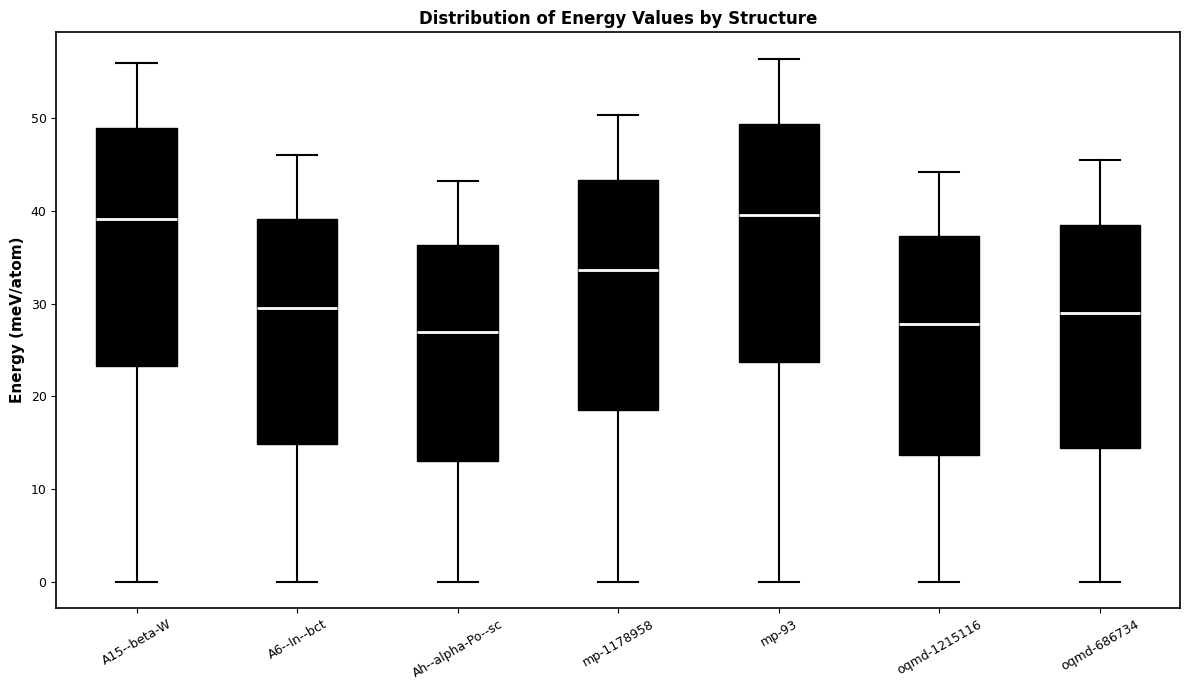

Reading left to right, transcribe this box plot: for each box, give where its median line is, the range the box spans, and where its two whiskers end, as read against the y-axis. The values are not printed on the chart, so give them approximately, as read against the axis.

A15--beta-W: median 39, box 23 to 49, whiskers 0 to 56
A6--In--bct: median 30, box 15 to 39, whiskers 0 to 46
Ah--alpha-Po--sc: median 27, box 13 to 36, whiskers 0 to 43
mp-1178958: median 34, box 19 to 43, whiskers 0 to 50
mp-93: median 40, box 24 to 49, whiskers 0 to 56
oqmd-1215116: median 28, box 14 to 37, whiskers 0 to 44
oqmd-686734: median 29, box 14 to 38, whiskers 0 to 45